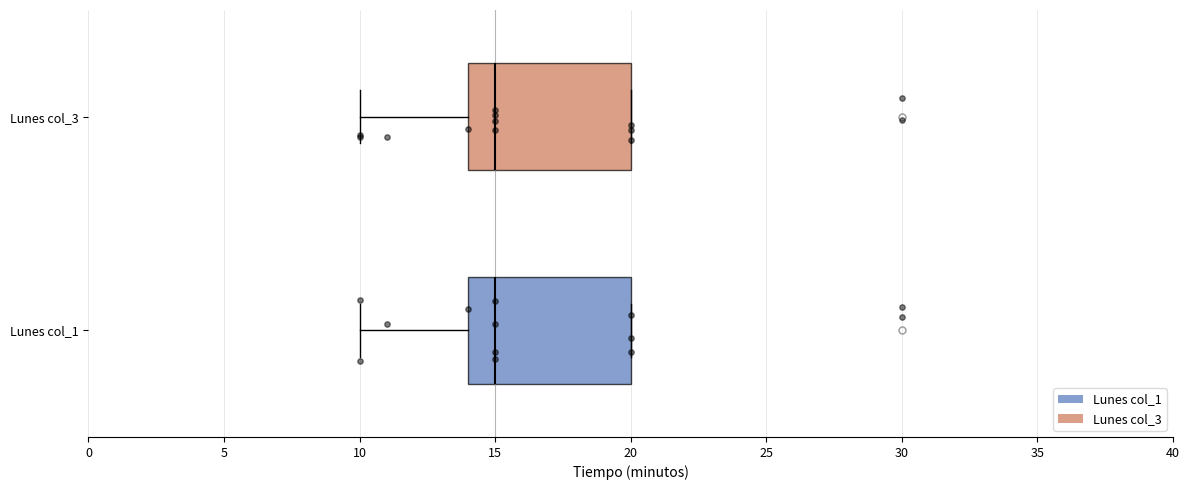

Where does the left whisker of the box for Lunes col_3 end on the x-axis? The values are not printed on the chart, so give them approximately, as read against the axis.

10